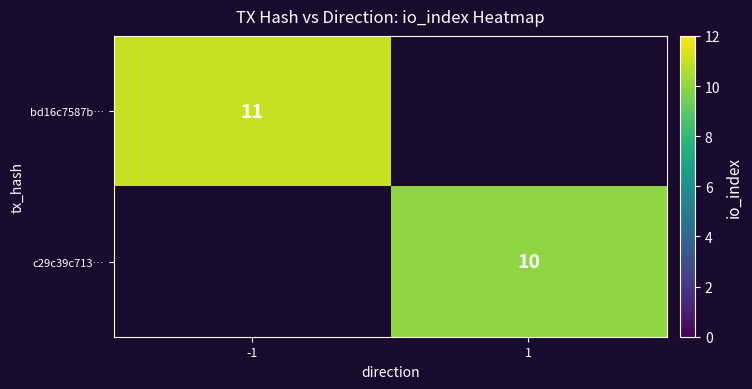

The value of c29c39c713… at 1 is 10. True or false?

True